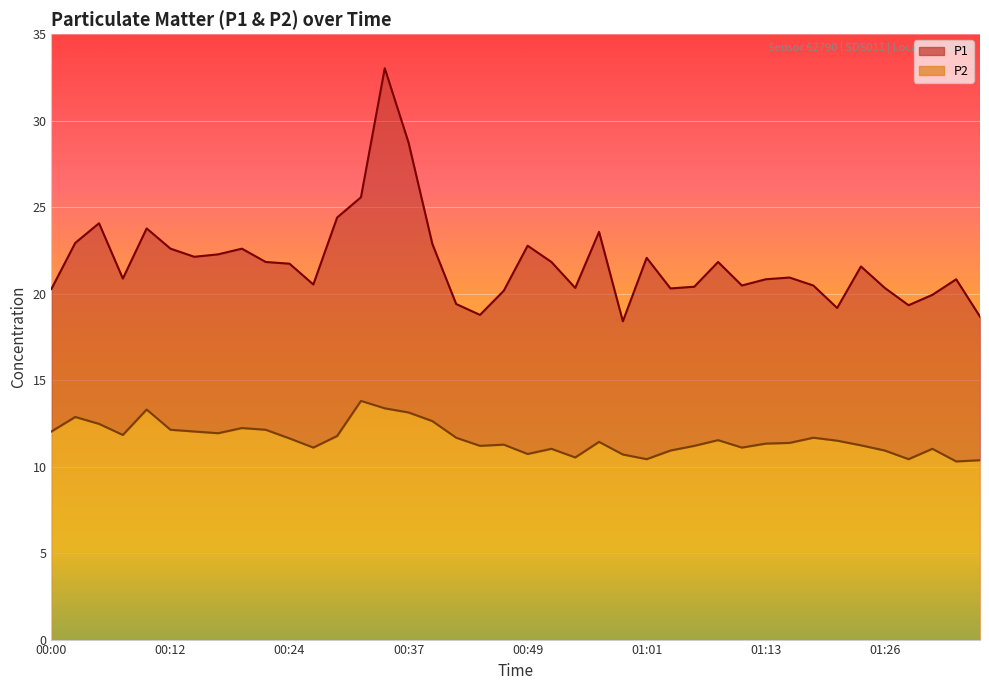

How many categories are shown in the chart?

40